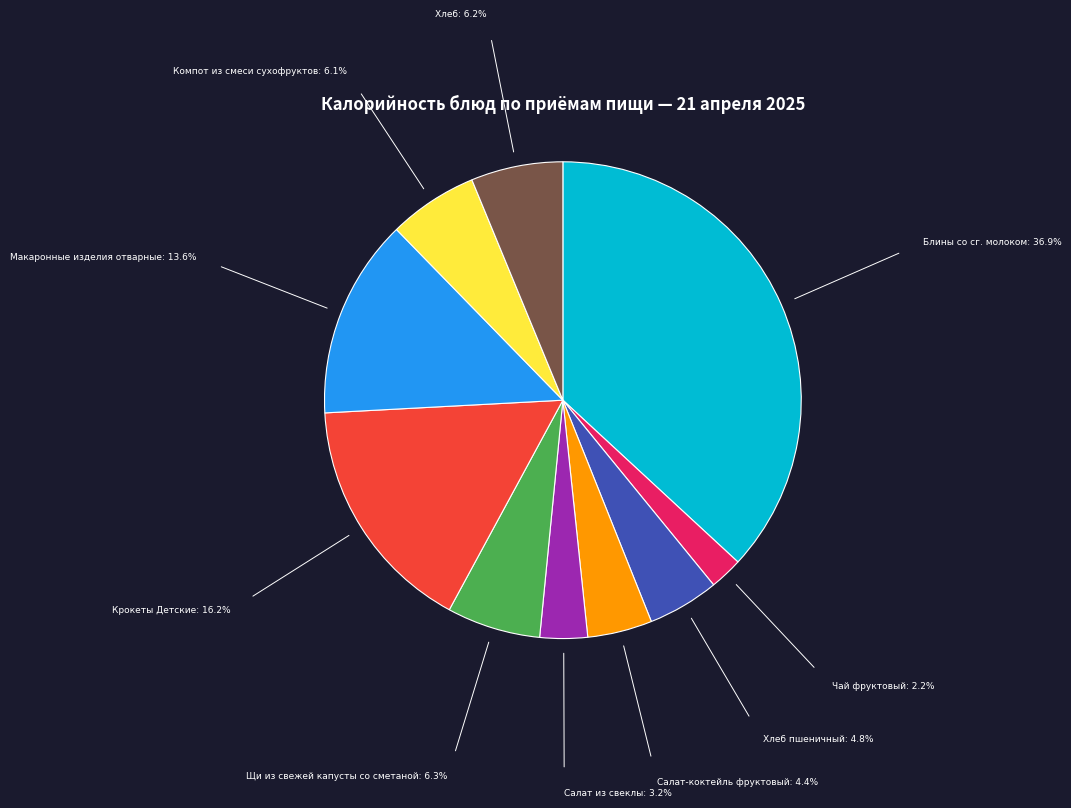

Is there any slice that represents more than half of the pie?

No